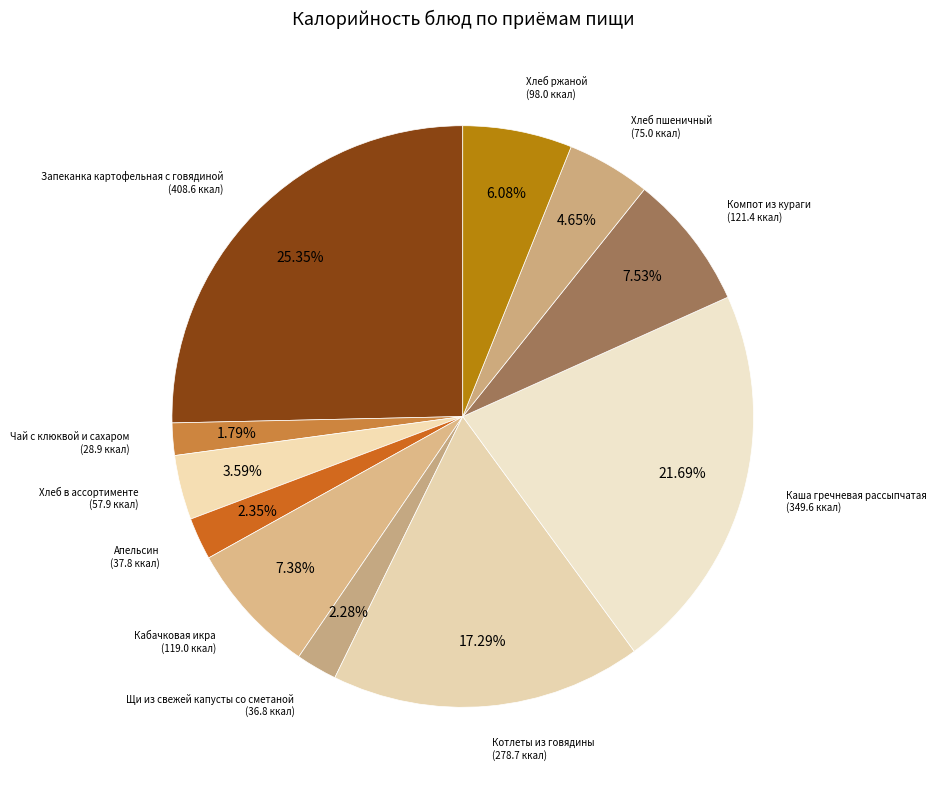

What is the largest slice in the pie chart?

Запеканка картофельная с говядиной